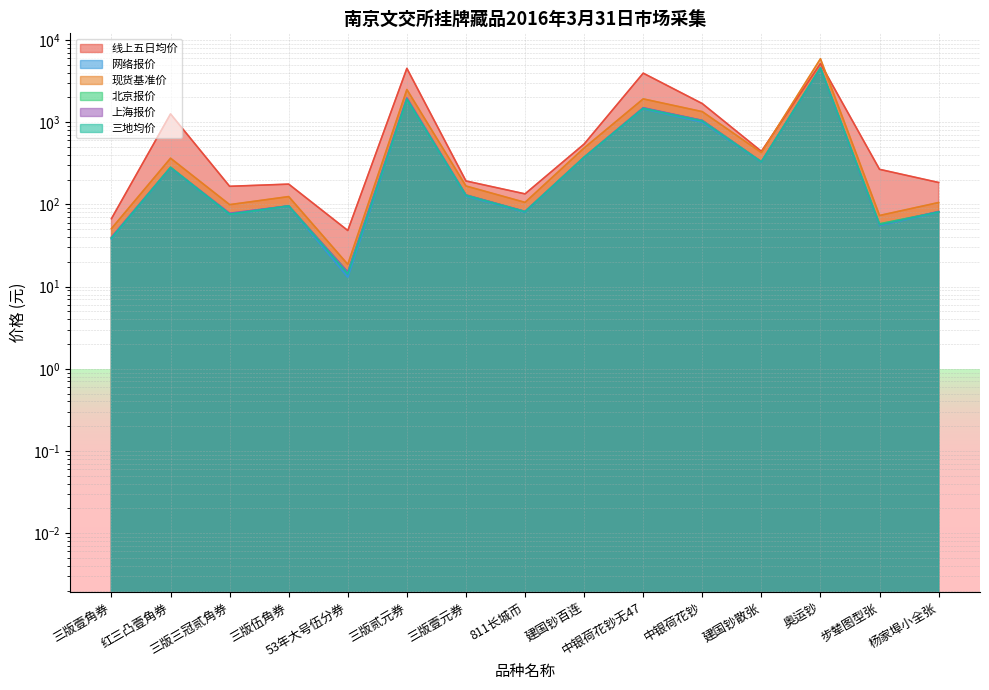

What position from the left is 三版壹角券?

1